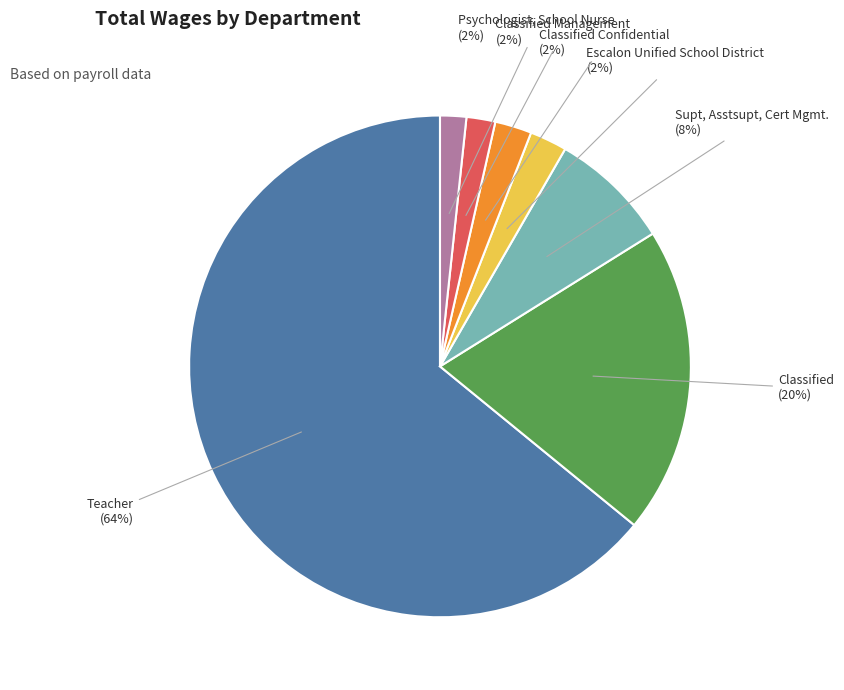

To the nearest percent, what is the combined percentage of Classified Confidential and Classified Management?

4%